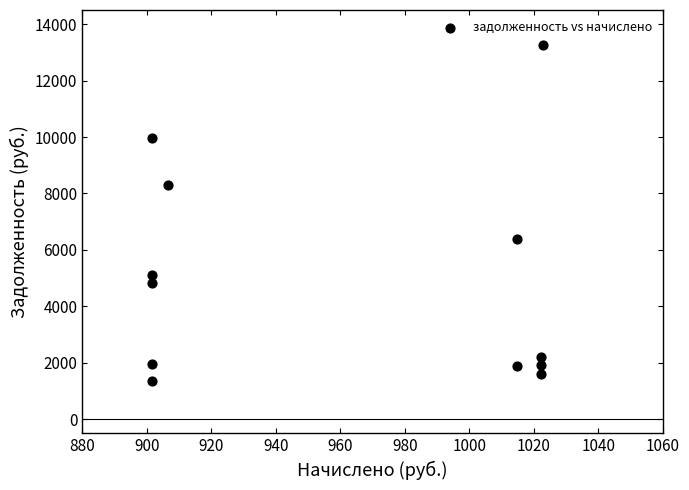

What is the average X value?

961.1